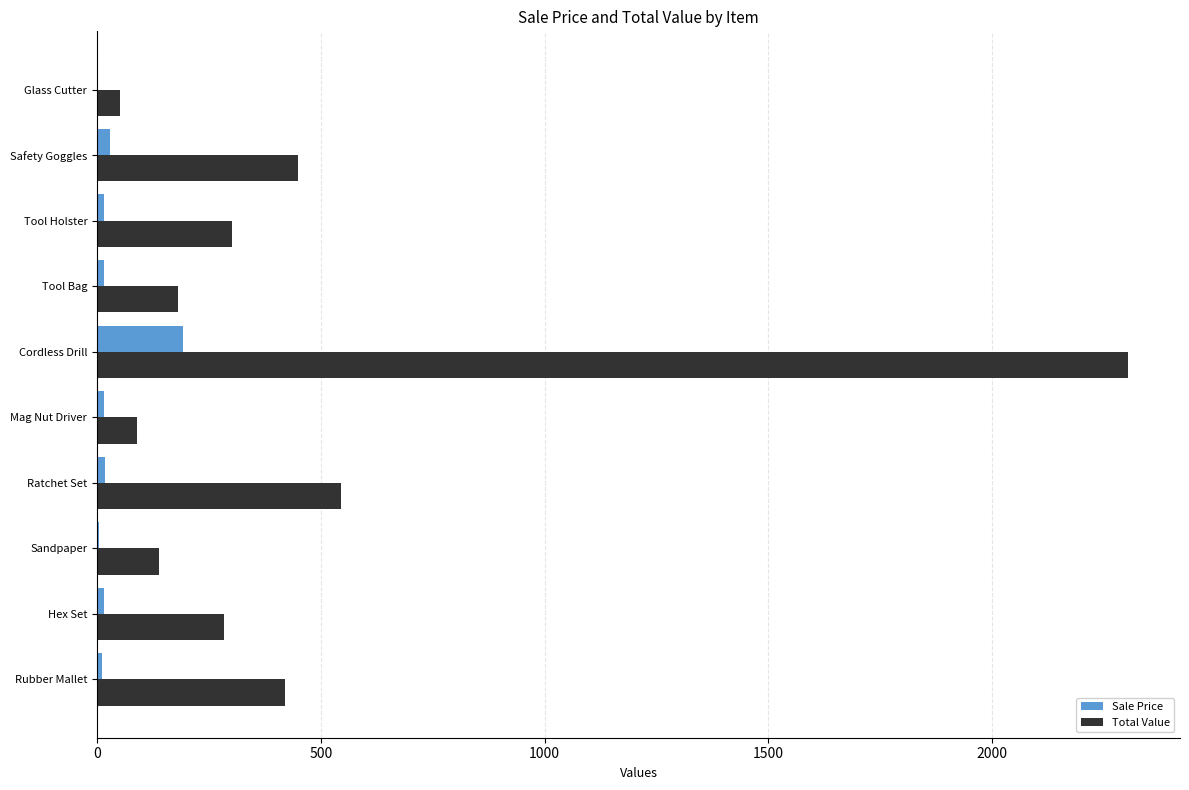

The Total Value series shows 624.5 at Safety Goggles. True or false?

False